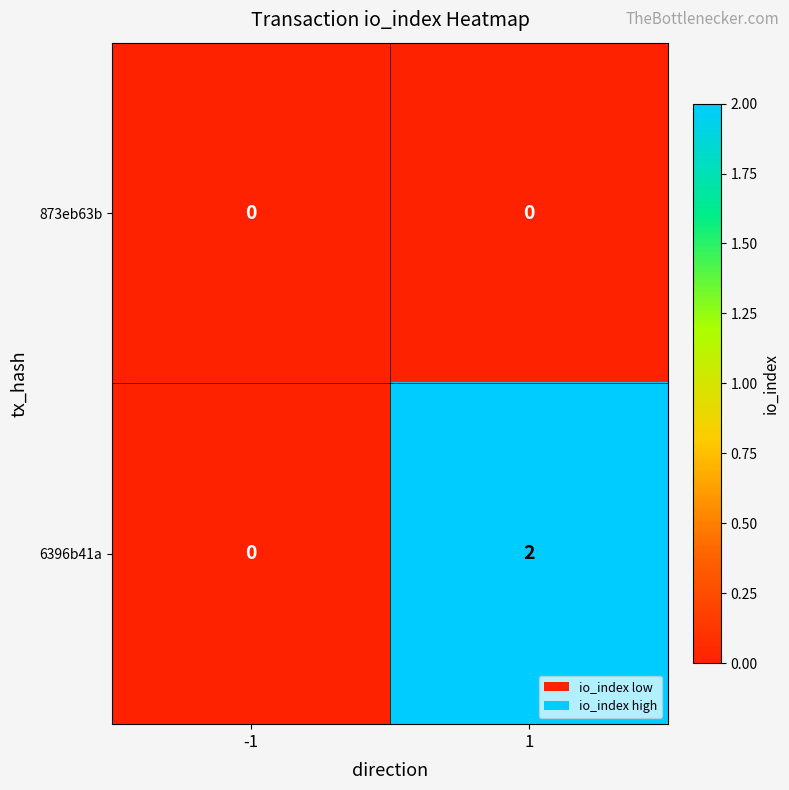

Which series has the largest range (max minus min)?

6396b41a